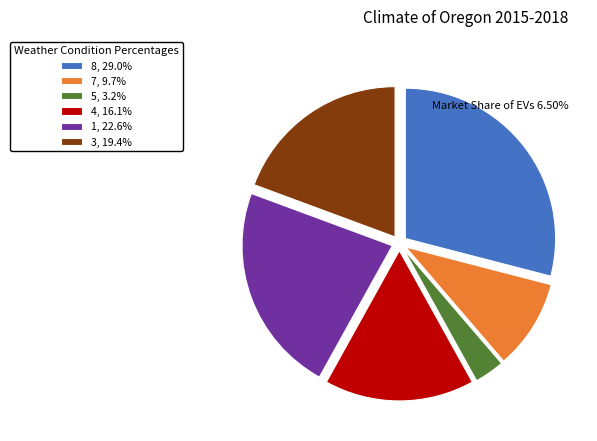

Does 8 account for over 50% of the chart?

No